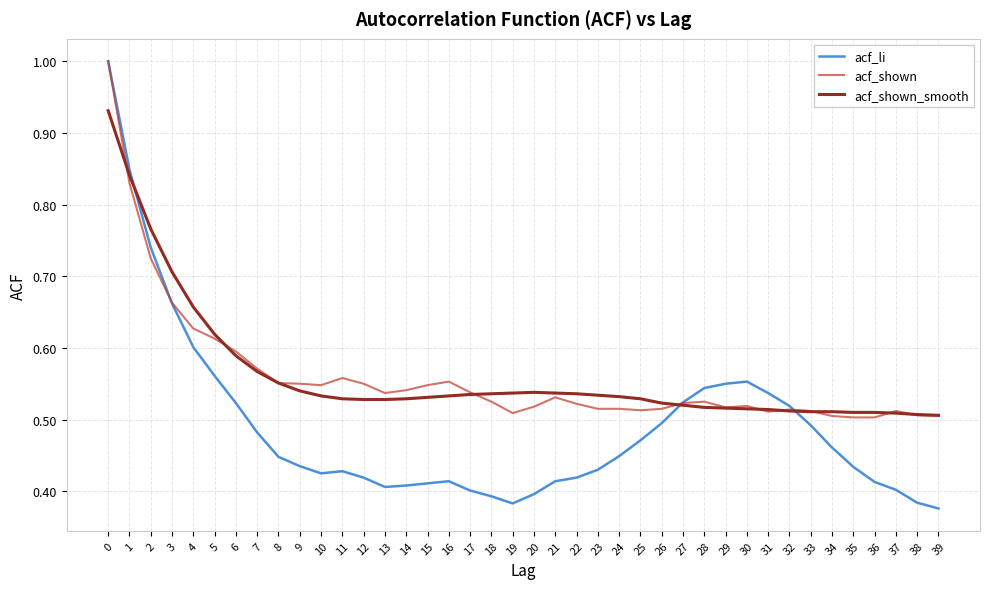

What is the greatest value displayed?

1.0